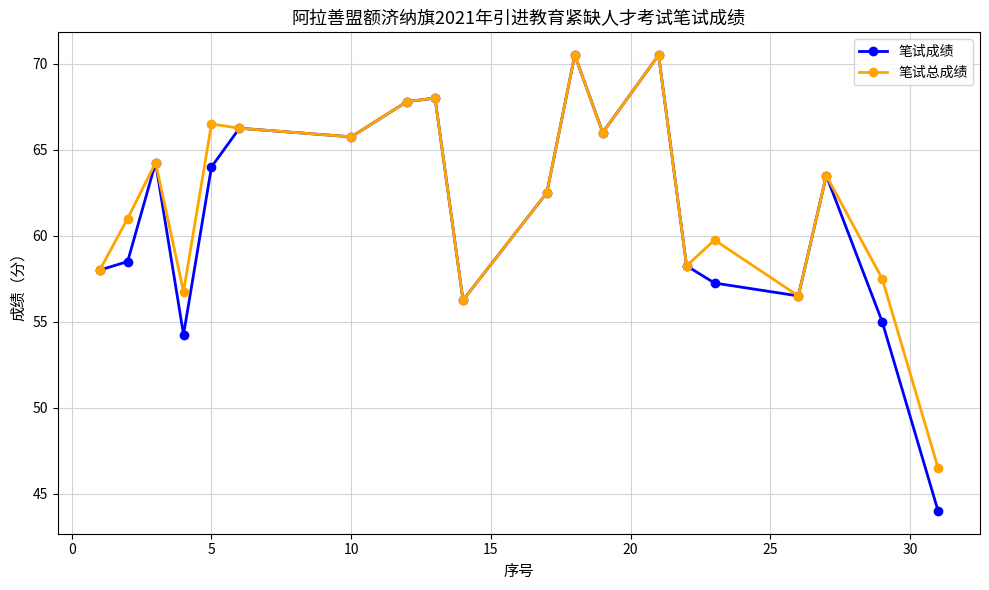

Which series has the widest spread of values?

笔试成绩